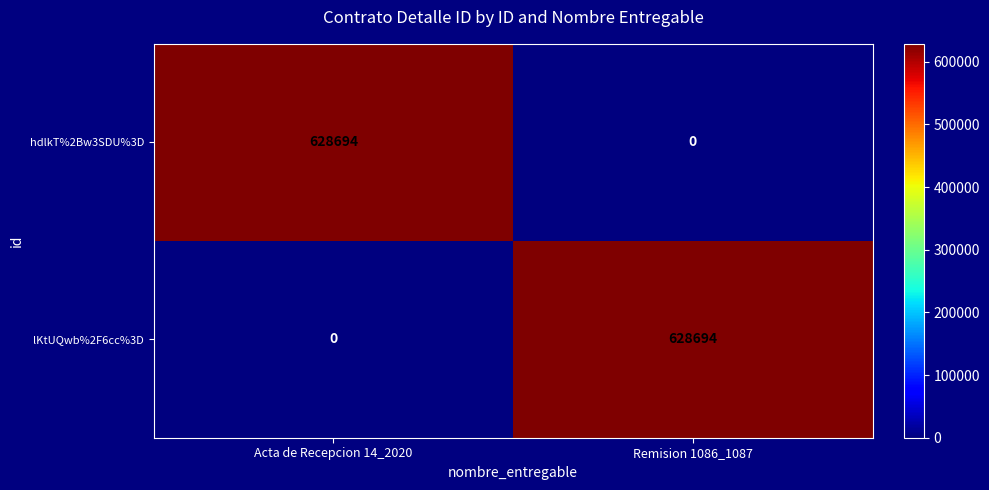

What is the total value across all series at Acta de Recepcion 14_2020?

628694